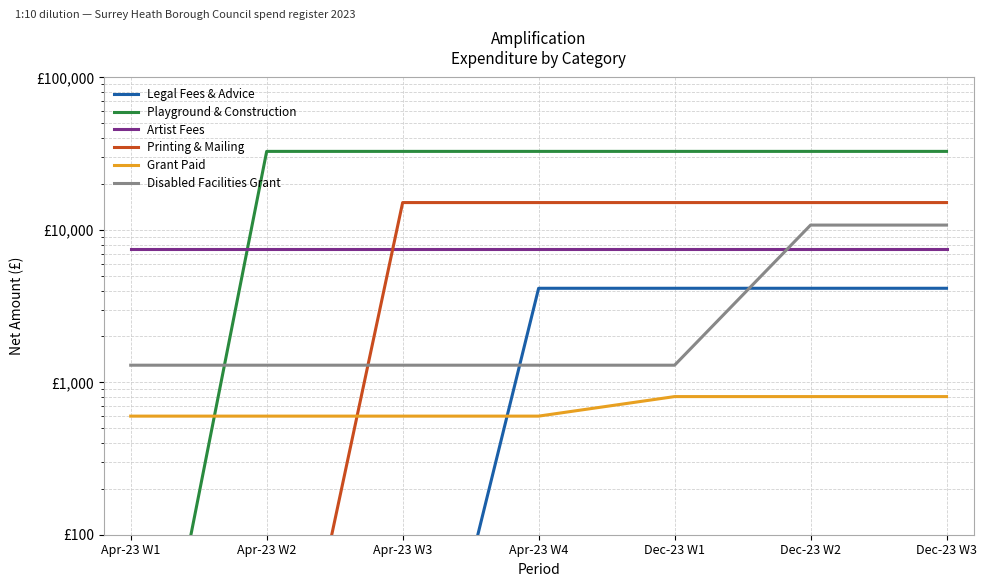

The Printing & Mailing series shows 25768 at Apr-23 W4. True or false?

False